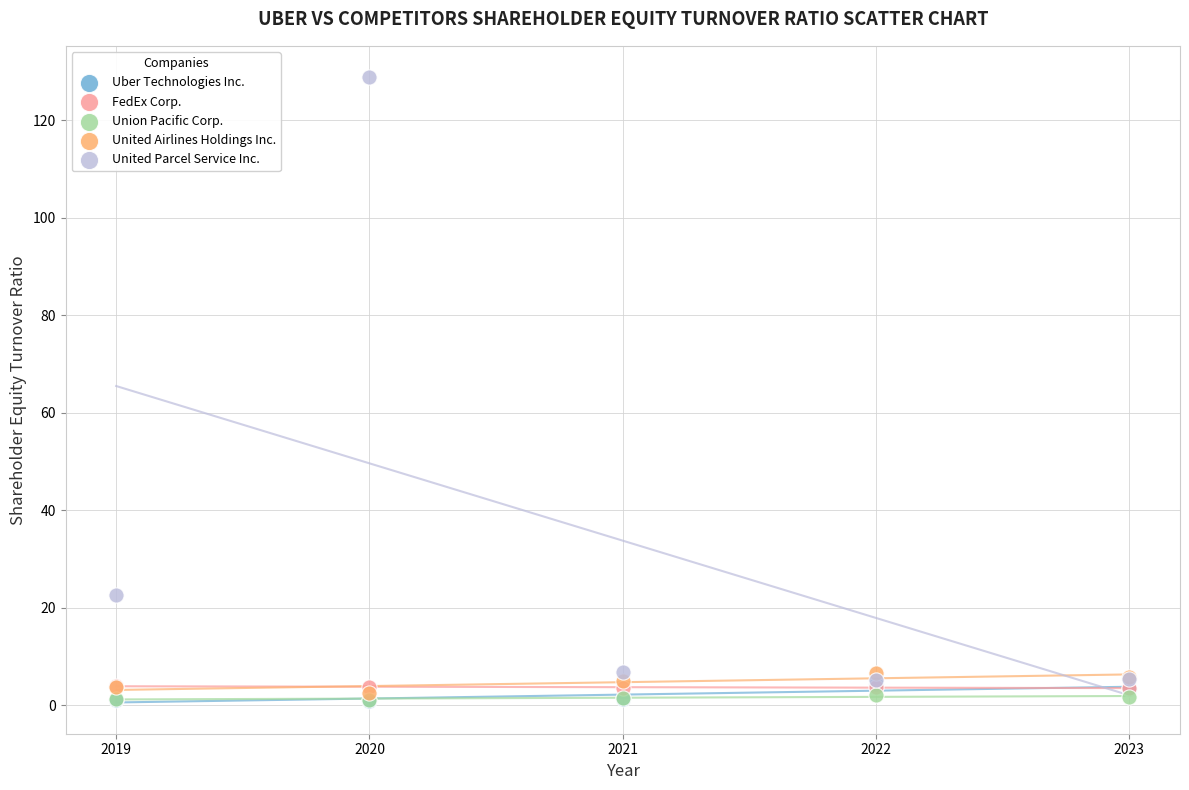

Across all series, what Y value is closest to 64?

22.7